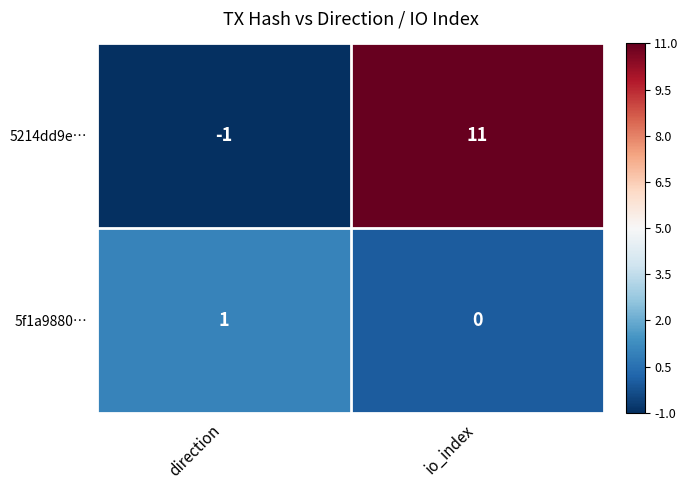

Reading right to left, list all the values displayed in this chart.

5214dd9e…: io_index=11	direction=-1
5f1a9880…: io_index=0	direction=1